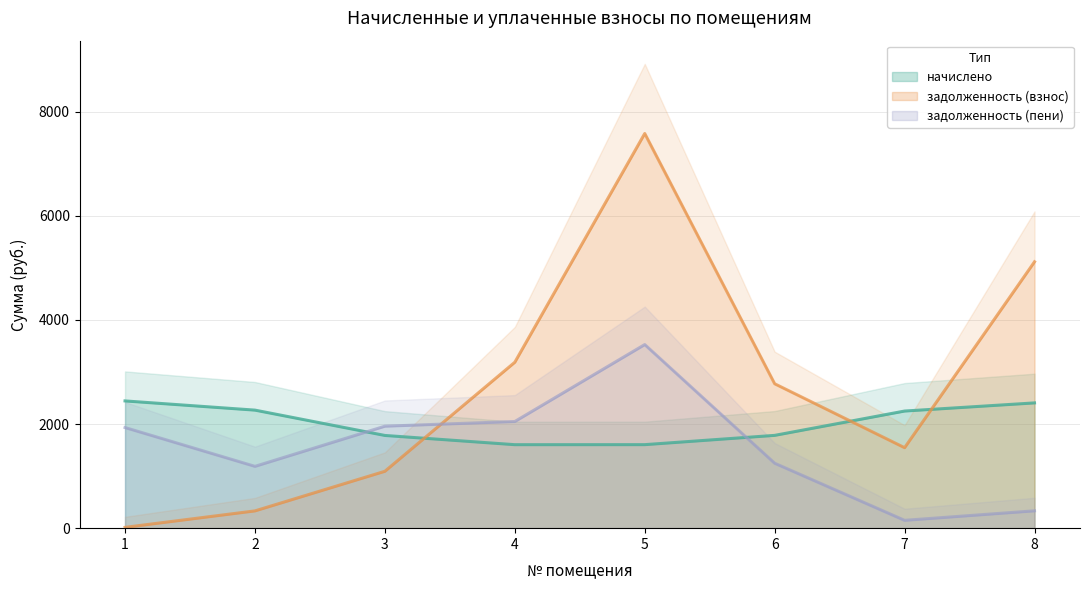

How many times do начислено and задолженность (пени) cross each other?

2